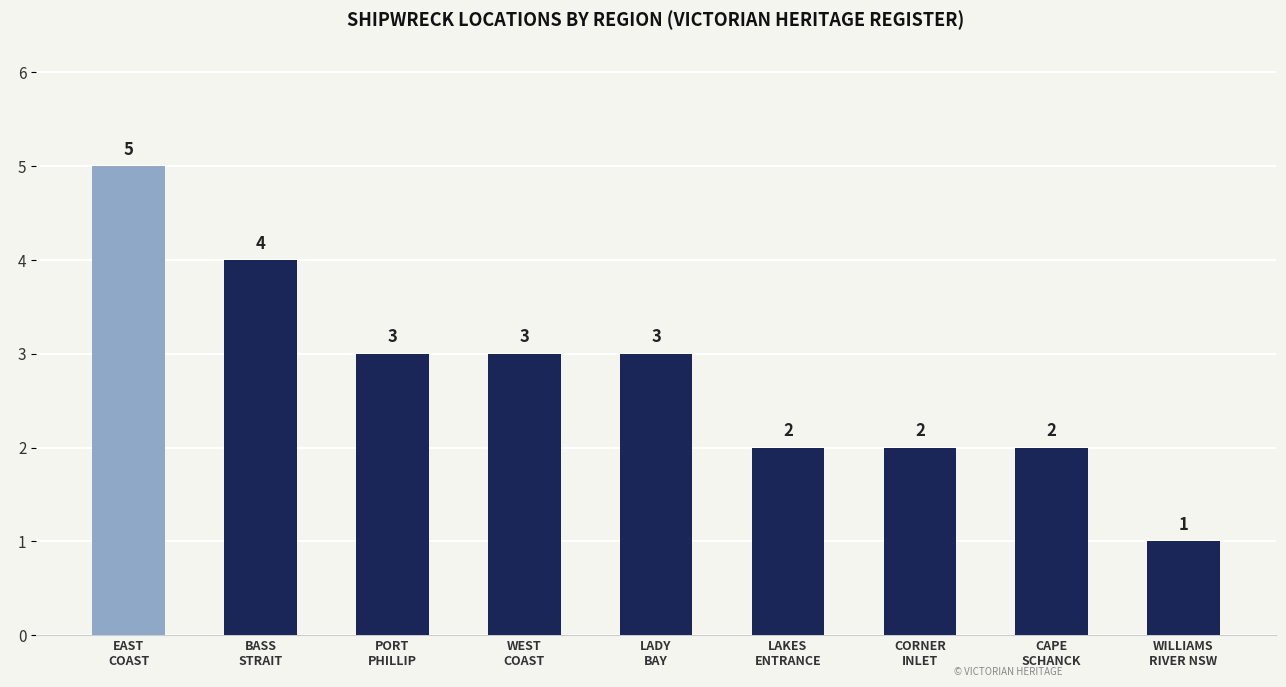

How many data points does each series have?

9